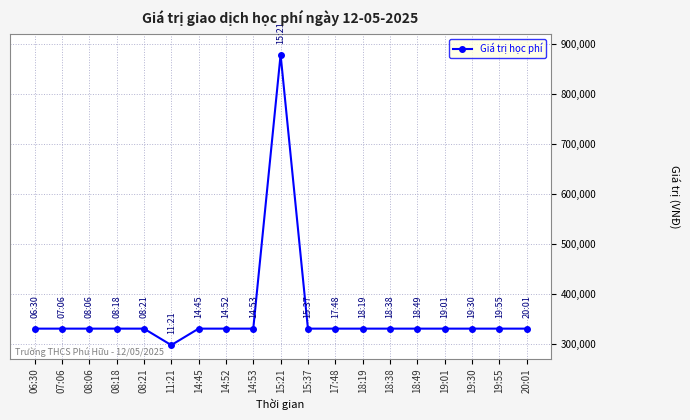

What is the average value?

357158